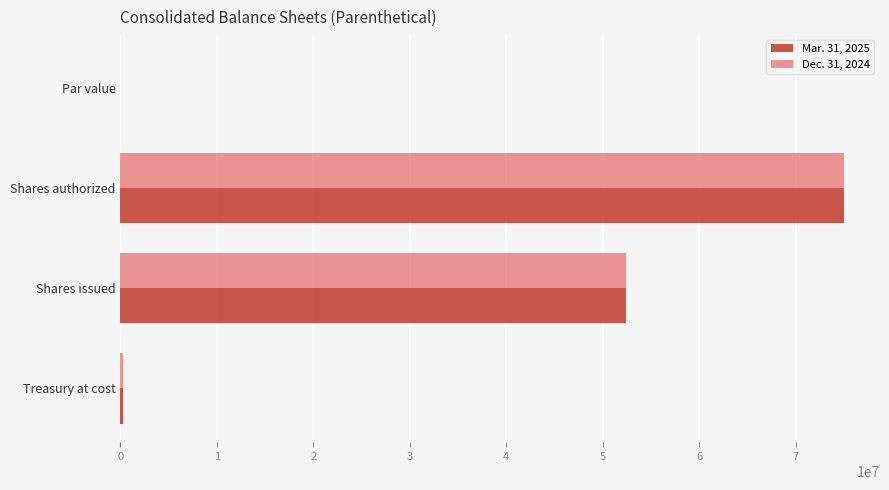

At which category is the sum across all series the highest?

Shares authorized